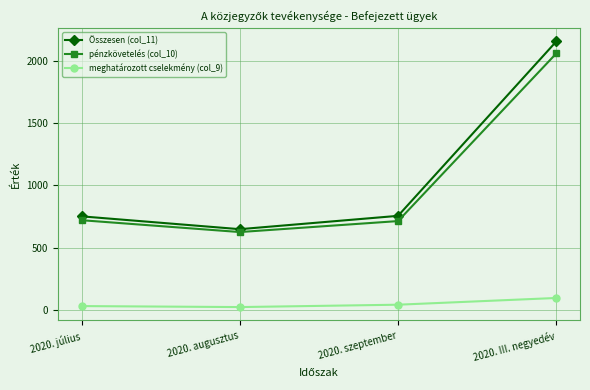

At 2020. III. negyedév, list the series in order from smallest to largest.

meghatározott cselekmény (col_9), pénzkövetelés (col_10), Összesen (col_11)